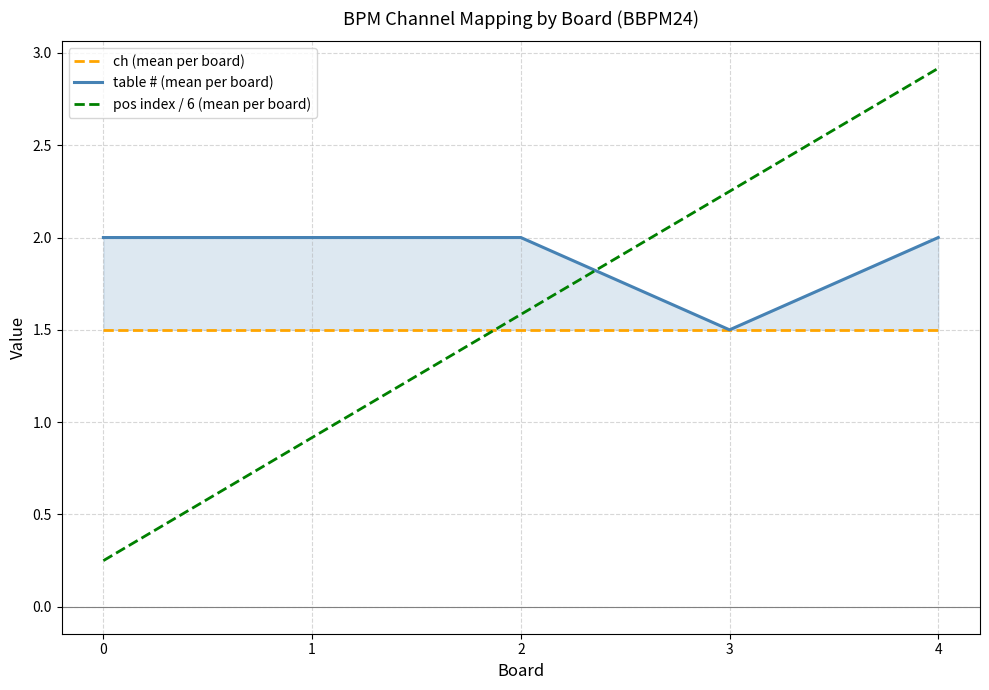

How many lines are shown in the chart?

3